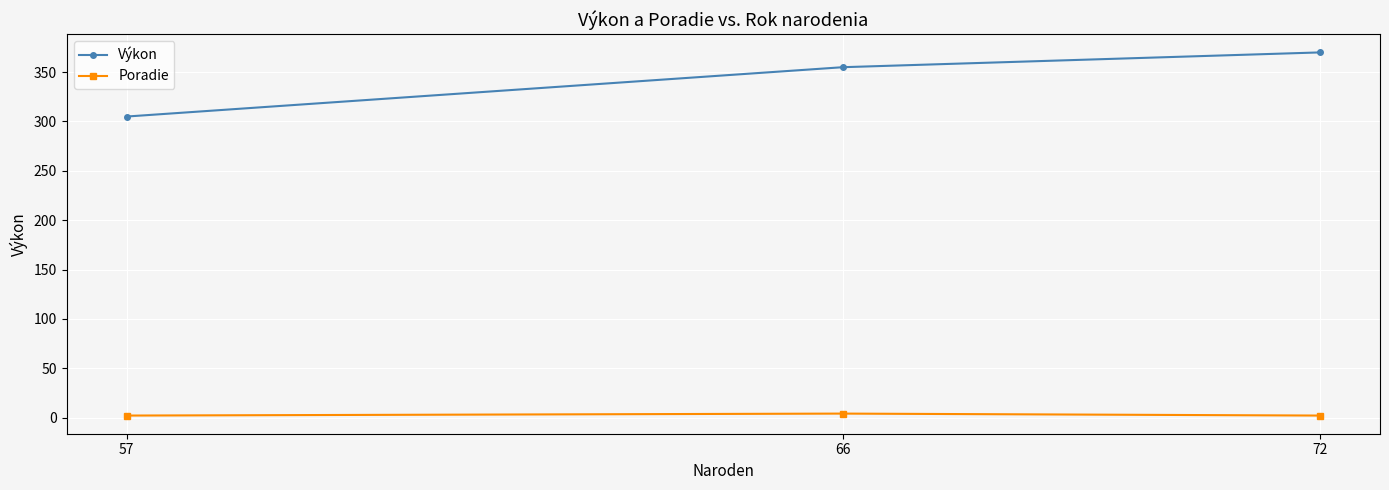

Where is Výkon nearest to the value 337?

66